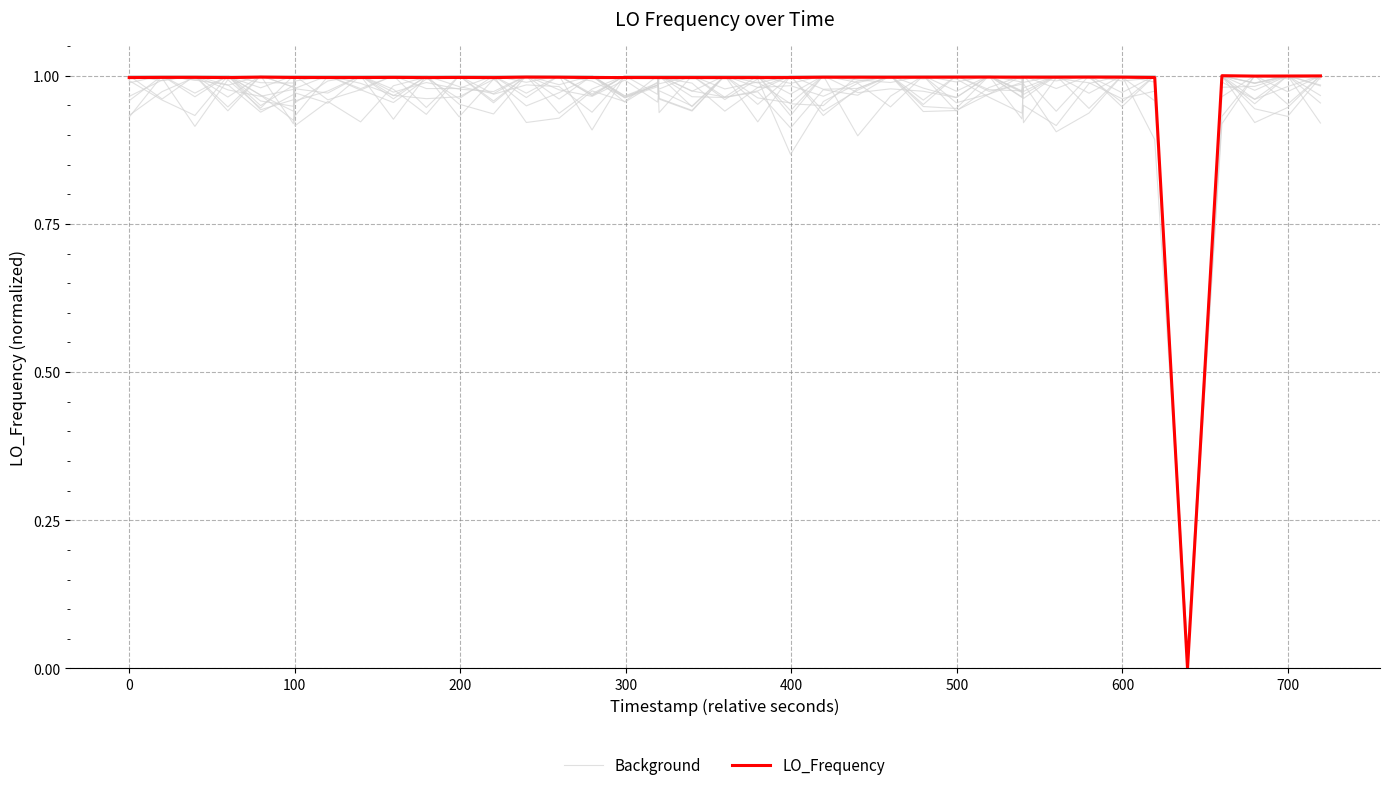

List the series in order of their peak value, highest first.

Background, LO_Frequency